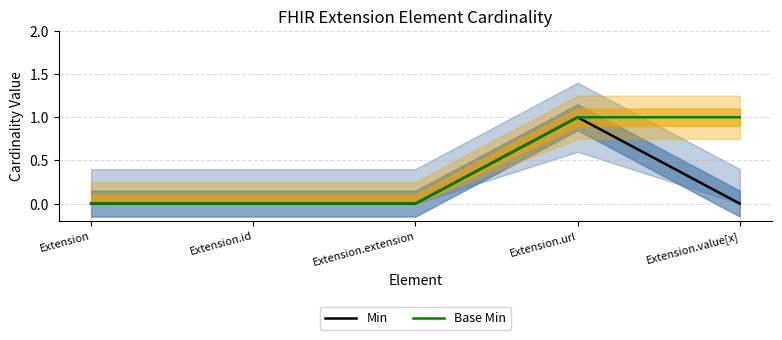

True or false: Min has more than 0 points higher than both neighbors.

True